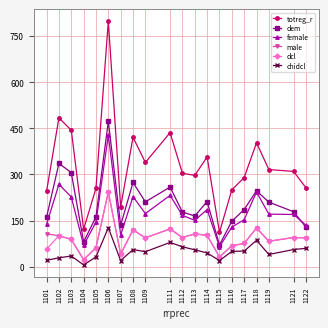

Which series changed the most between 1115 and 1122?

totreg_r